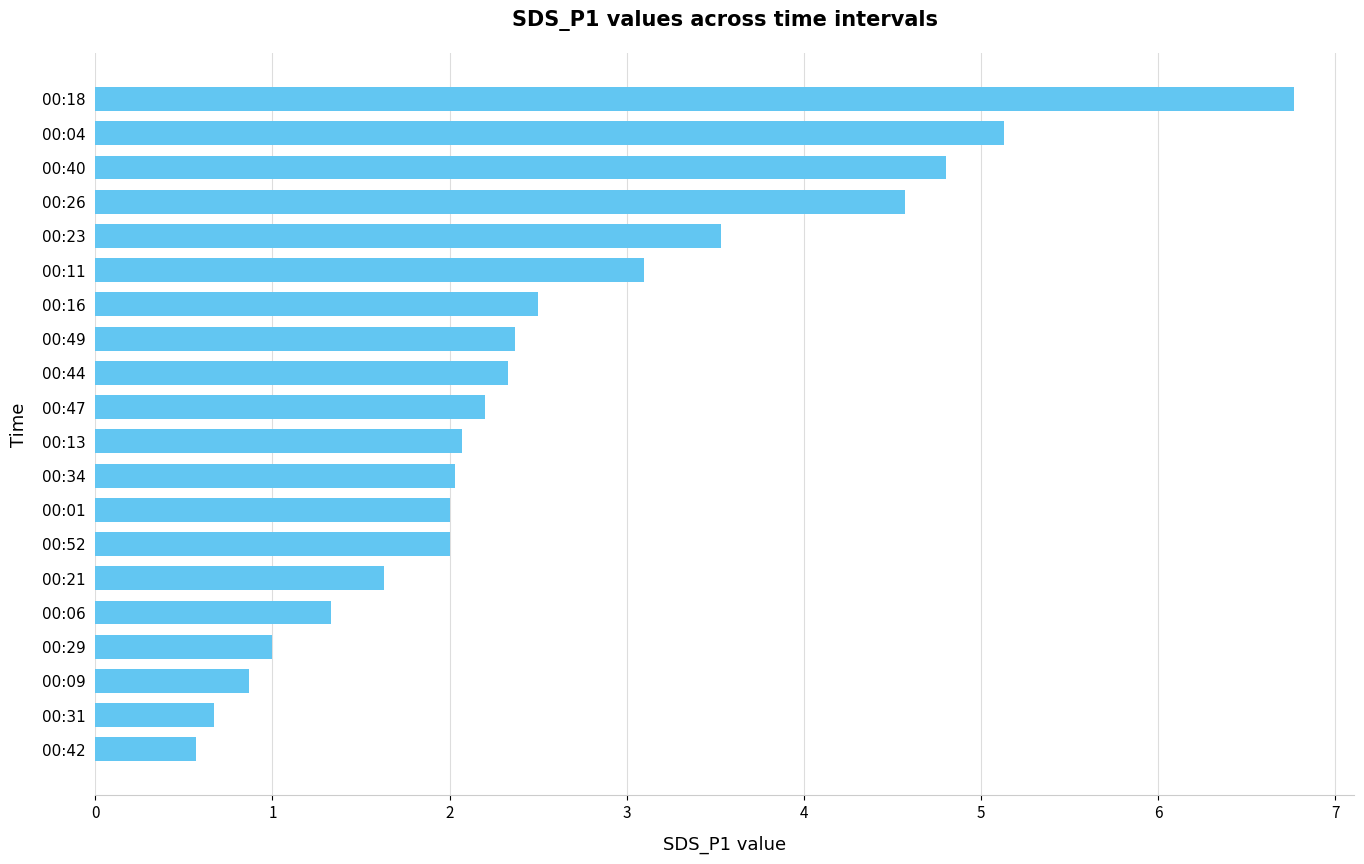

The value at 00:26 is 4.6. True or false?

True